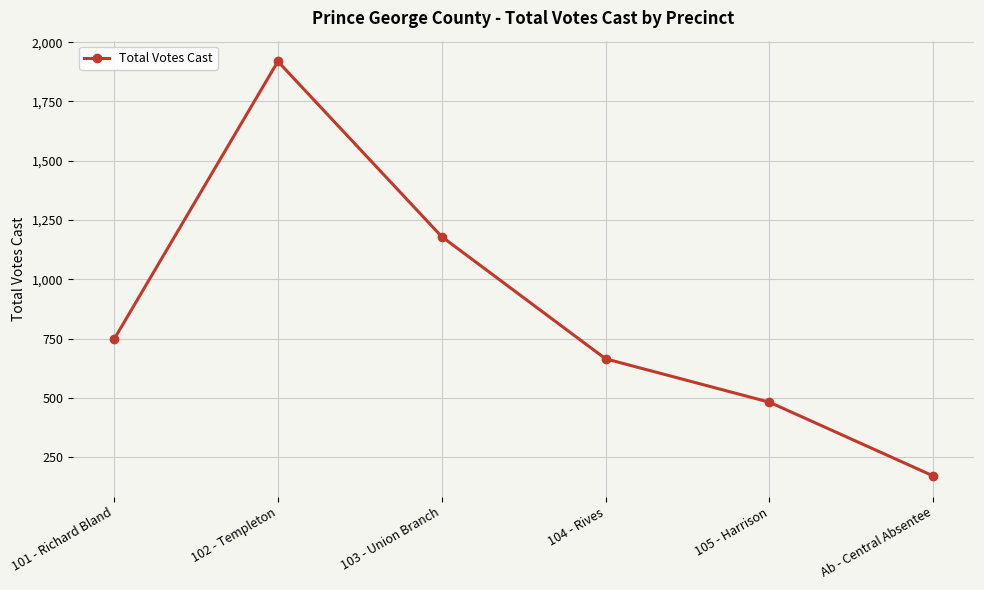

Rank the categories by value from highest to lowest.

102 - Templeton, 103 - Union Branch, 101 - Richard Bland, 104 - Rives, 105 - Harrison, Ab - Central Absentee